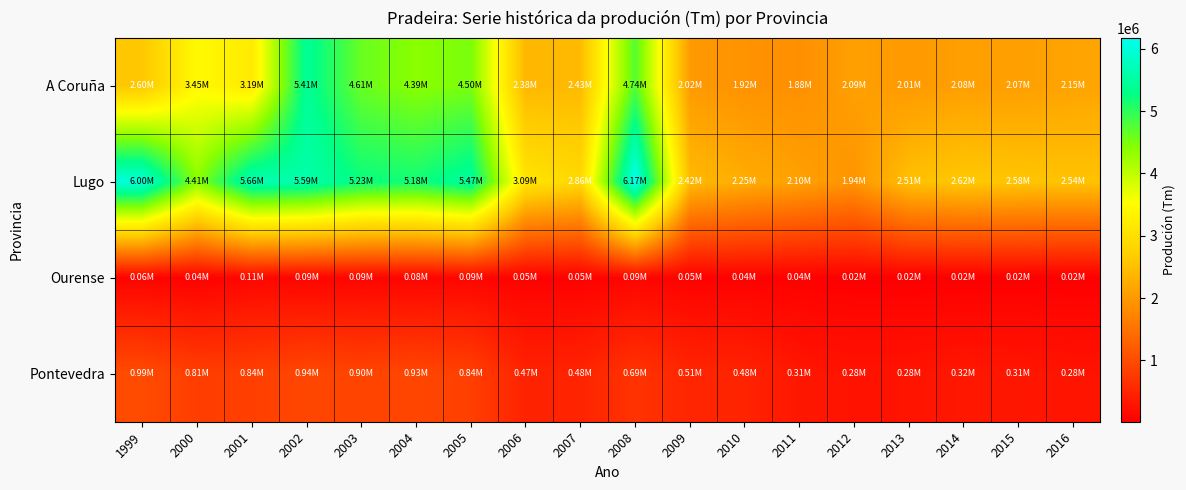

Reading right to left, list all the values displayed in this chart.

A Coruña: 2016=2146005	2015=2071978	2014=2080201	2013=2011538	2012=2092074	2011=1875753	2010=1916790	2009=2018348	2008=4744724	2007=2432864	2006=2384157	2005=4501084	2004=4393593	2003=4613991	2002=5411497	2001=3187450	2000=3450426	1999=2600000
Lugo: 2016=2541552	2015=2578094	2014=2615584	2013=2506083	2012=1943439	2011=2097469	2010=2254177	2009=2422925	2008=6171318	2007=2858178	2006=3085974	2005=5471679	2004=5181432	2003=5232313	2002=5587859	2001=5661750	2000=4410418	1999=6003690
Ourense: 2016=17156	2015=17060	2014=16200	2013=16650	2012=21863	2011=36293	2010=37844	2009=45732	2008=89459	2007=45852	2006=46086	2005=89135	2004=80892	2003=86665	2002=85965	2001=108930	2000=41852	1999=64760
Pontevedra: 2016=281040	2015=311456	2014=321231	2013=281765	2012=276383	2011=313254	2010=482796	2009=506530	2008=690911	2007=479996	2006=467304	2005=836290	2004=934090	2003=902210	2002=941853	2001=835410	2000=813870	1999=992360